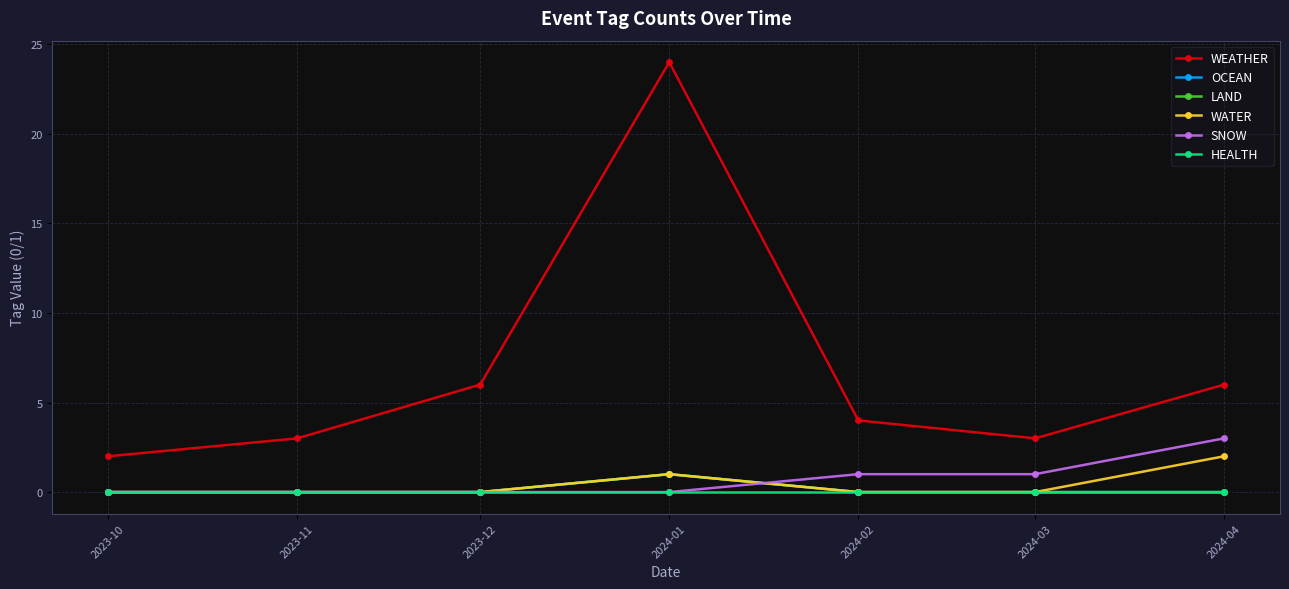

What is the sum of the SNOW values at 2024-04 and 2024-03?

4